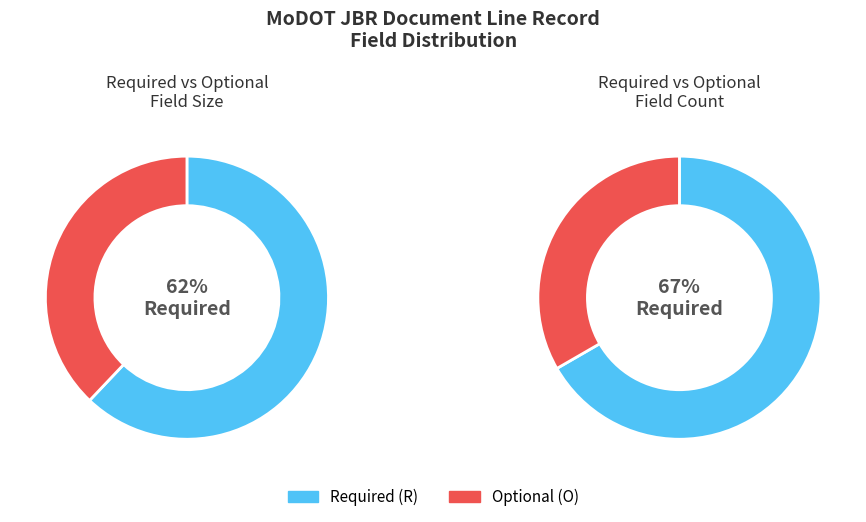

What is the majority slice?

R